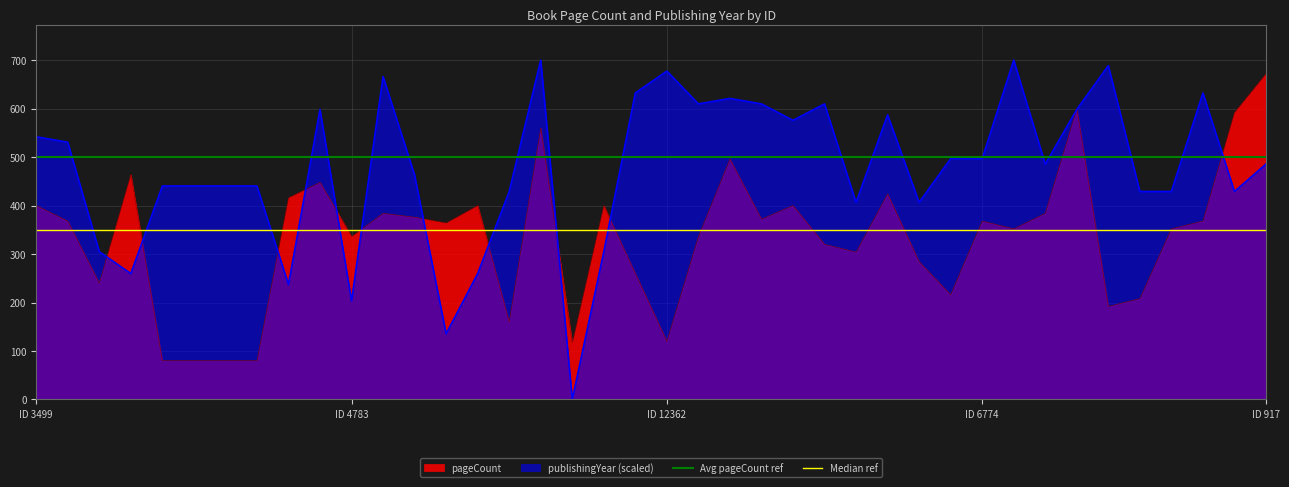

Which category has the lowest value in the Median ref series?

ID 3499